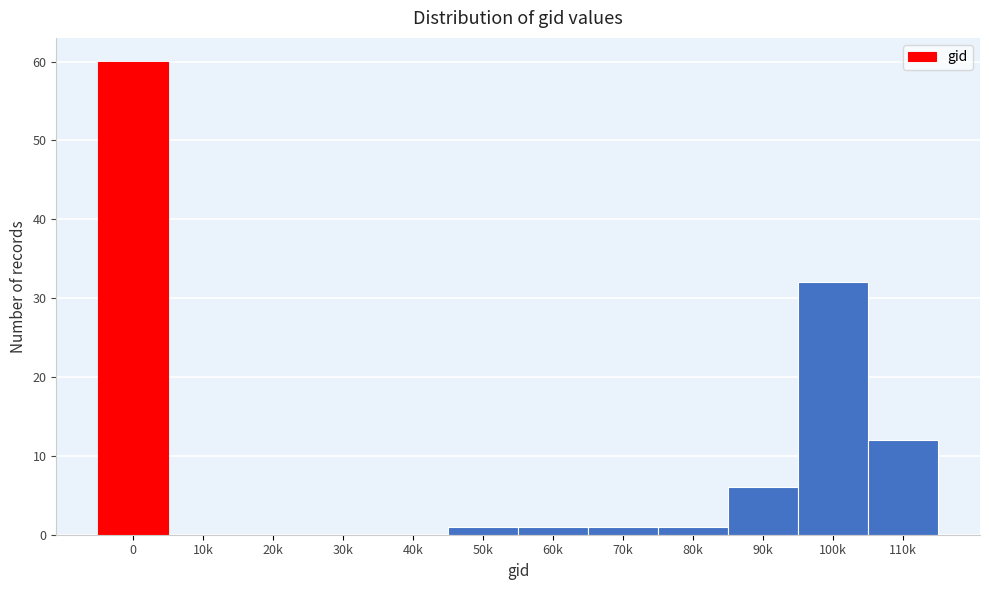

Reading left to right, what are all the values shown in this chart?

0=60	10k=0	20k=0	30k=0	40k=0	50k=1	60k=1	70k=1	80k=1	90k=6	100k=32	110k=12